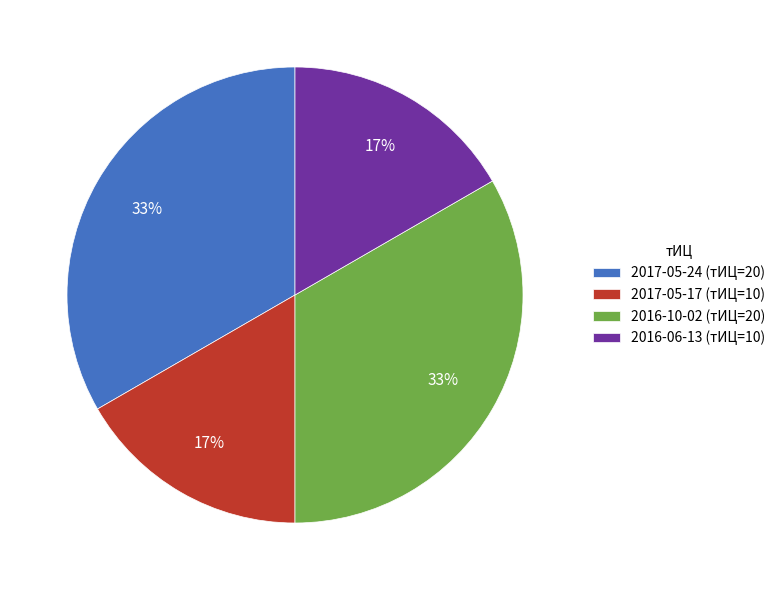

To the nearest percent, what is the average slice percentage?

25%